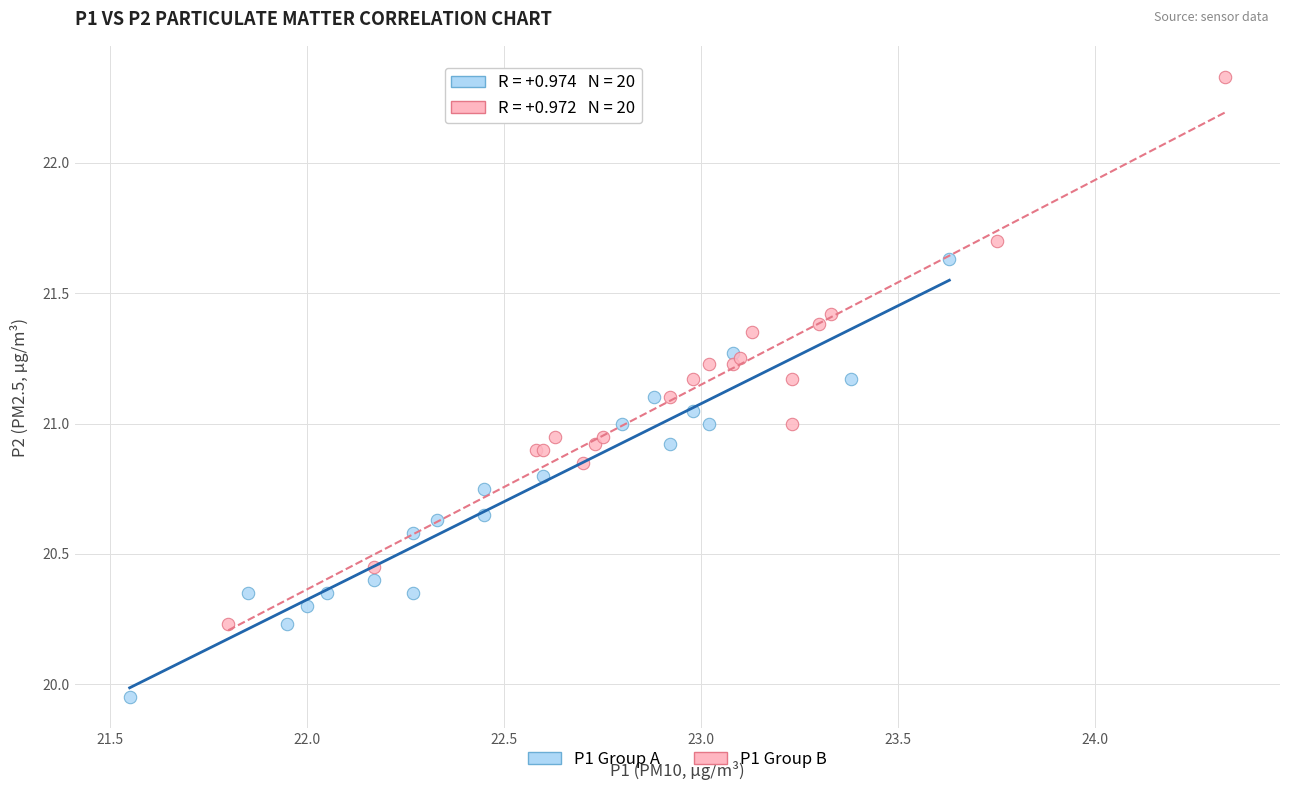

Which series has the widest spread of Y values?

P1 Group B